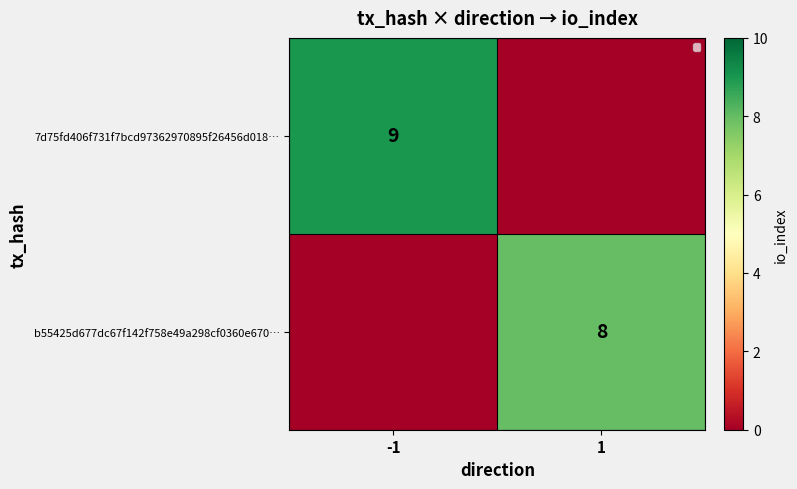

Is it true that b55425d677dc67f142f758e49a298cf0360e670… equals 8 at 1?

True